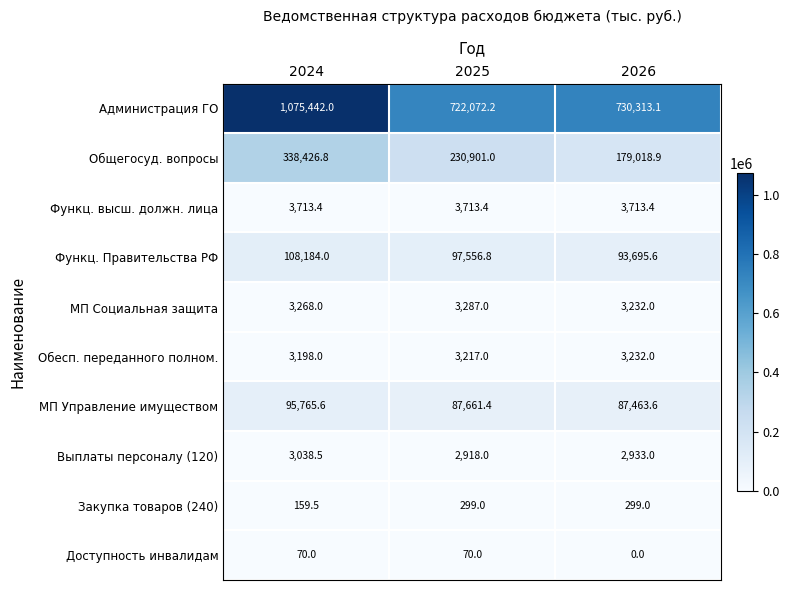

Which series has the largest range (max minus min)?

Администрация ГО